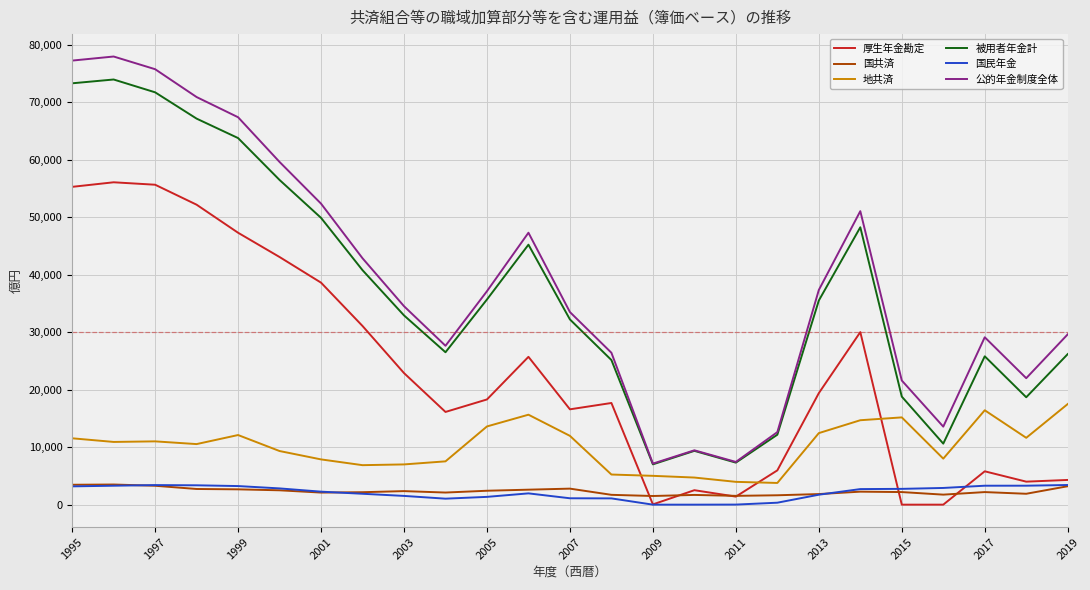

True or false: 地共済 and 公的年金制度全体 cross at least once.

False